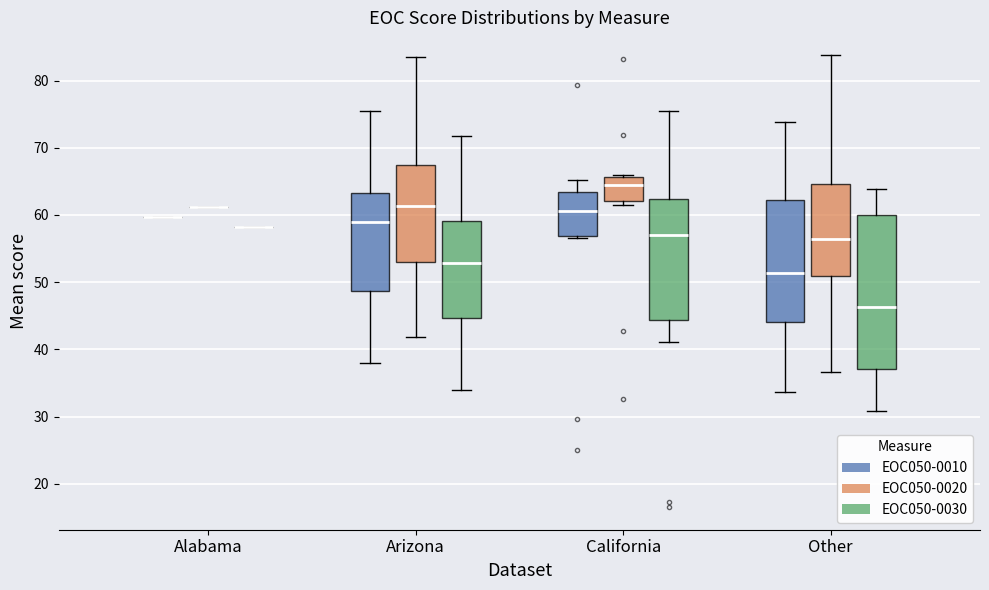

Reading left to right, read every box against the y-axis: the position of its median line, the range the box covers, and the ends of its whiskers. The values are not printed on the chart, so give them approximately, as read against the axis.

Alabama (EOC050-0010): box collapsed to a line at 60, whiskers 60 to 60
Alabama (EOC050-0020): box collapsed to a line at 61, whiskers 61 to 61
Alabama (EOC050-0030): box collapsed to a line at 58, whiskers 58 to 58
Arizona (EOC050-0010): median 59, box 49 to 63, whiskers 38 to 75
Arizona (EOC050-0020): median 61, box 53 to 67, whiskers 42 to 83
Arizona (EOC050-0030): median 53, box 45 to 59, whiskers 34 to 72
California (EOC050-0010): median 61, box 57 to 63, whiskers 57 (just below the box's lower edge) to 65
California (EOC050-0020): median 65, box 62 to 66, whiskers 62 (just below the box's lower edge) to 66
California (EOC050-0030): median 57, box 44 to 62, whiskers 41 to 76
Other (EOC050-0010): median 51, box 44 to 62, whiskers 34 to 74
Other (EOC050-0020): median 56, box 51 to 65, whiskers 37 to 84
Other (EOC050-0030): median 46, box 37 to 60, whiskers 31 to 64